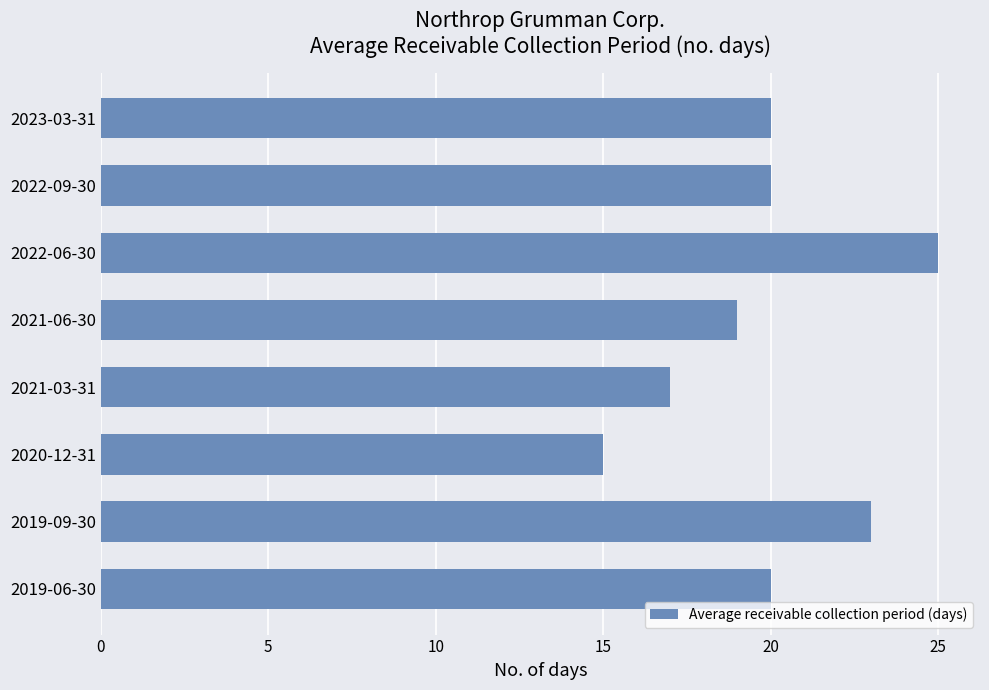

What is the label of the 6th bar from the bottom?

2022-06-30